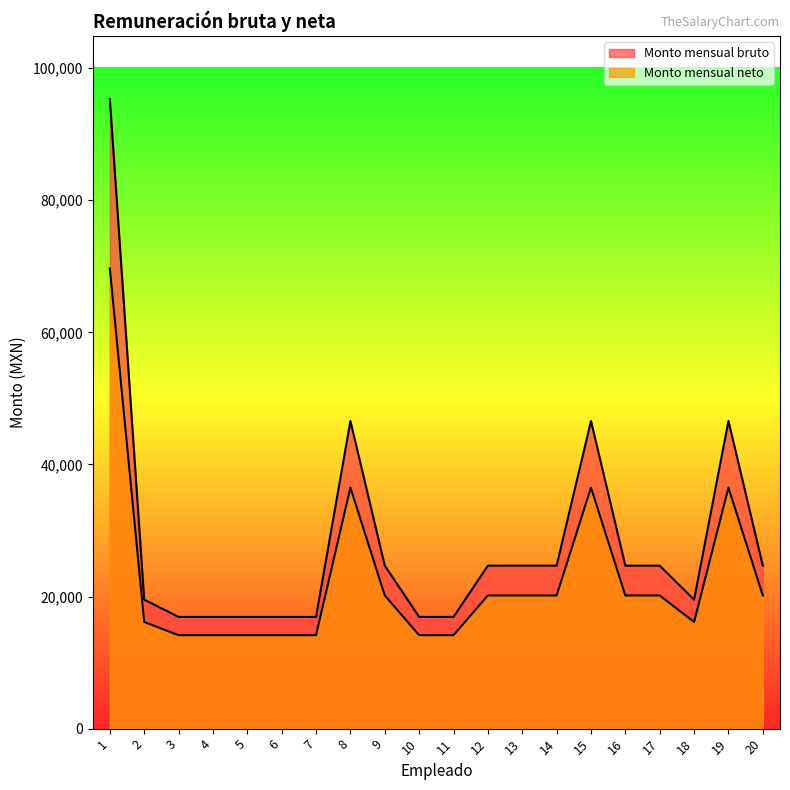

How many data points in Monto mensual neto are less than 20158?

9